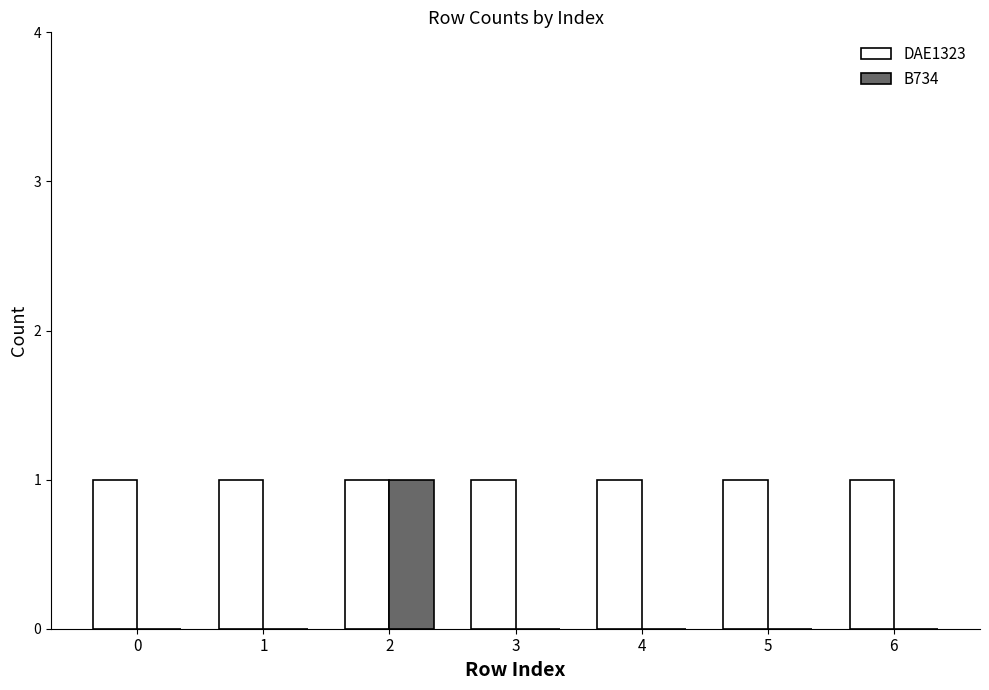

True or false: DAE1323 has a value of 2 at 6.

False